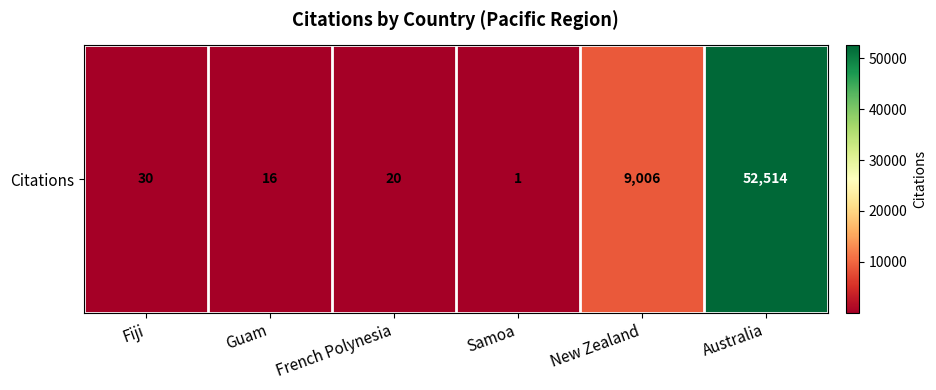

Reading left to right, list all the values displayed in this chart.

30	16	20	1	9006	52514